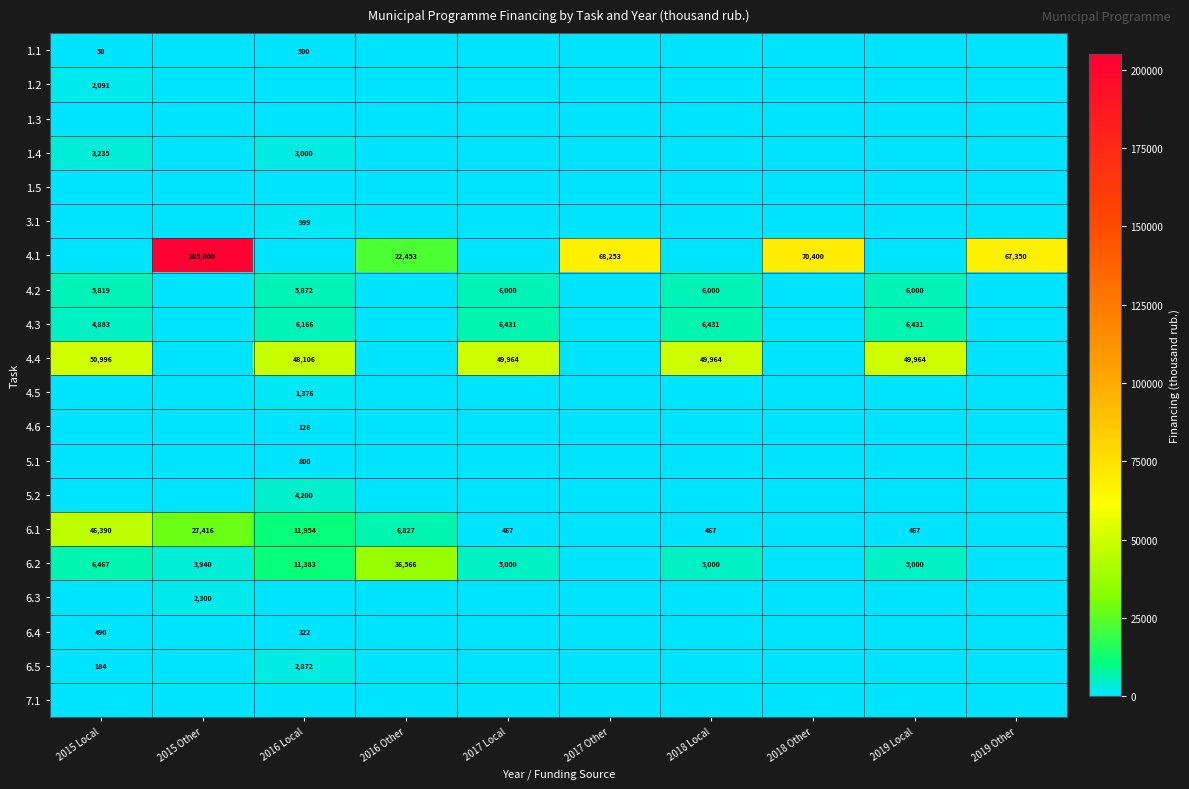

Which series changed the most between 2017 Local and 2017 Other?

4.1